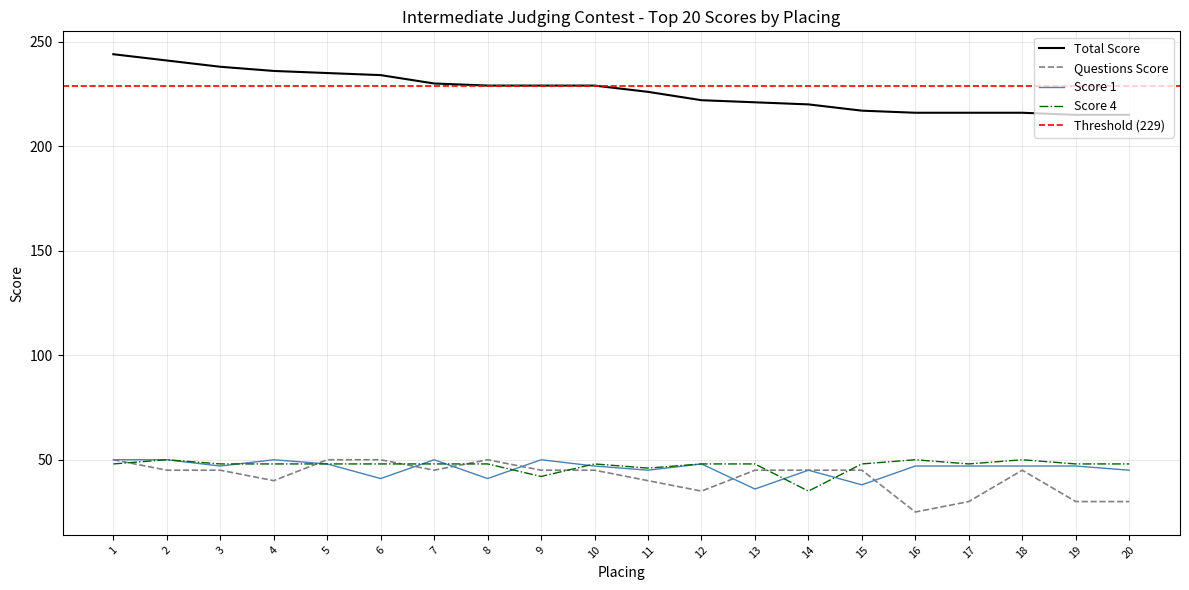

At which category does Questions (col_9) reach its first local valley?

4